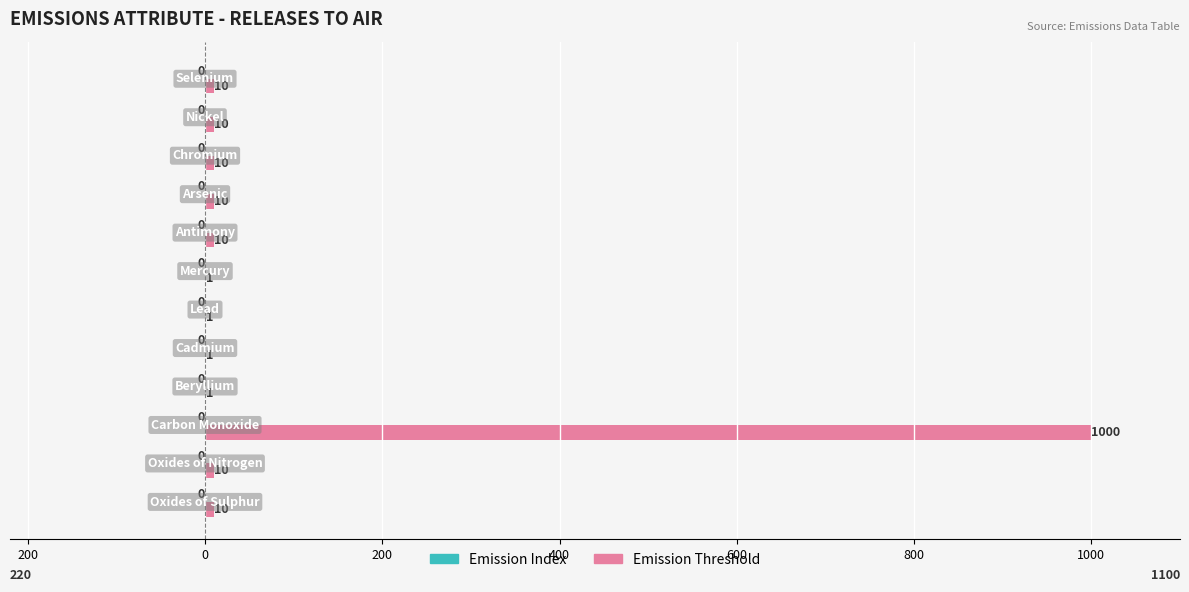

Reading right to left, extract all data points from this chart.

Emission Index: 0.4	0.4	0.4	0.4	0.4	0.4	0.4	0.4	0.4	0.4	0.4	0.4
Emission Threshold: 10.0	10.0	10.0	10.0	10.0	1.0	1.0	1.0	1.0	1000.0	10.0	10.0